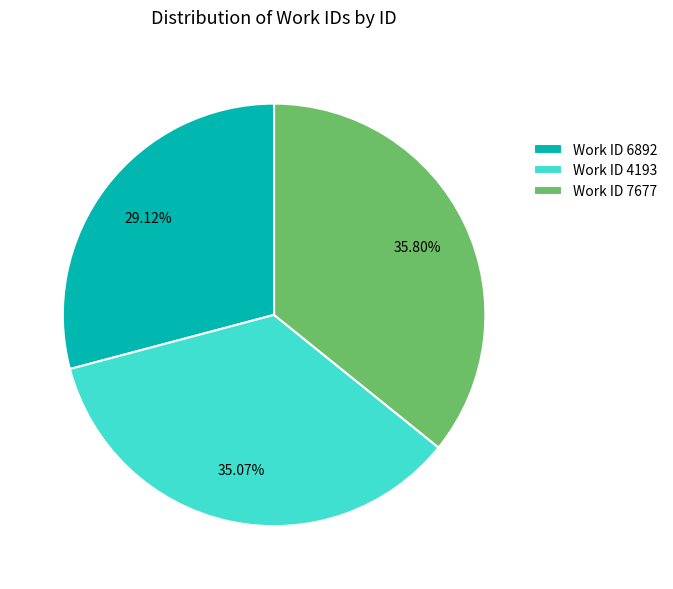

Between Work ID 6892 and Work ID 4193, which is larger?

Work ID 4193